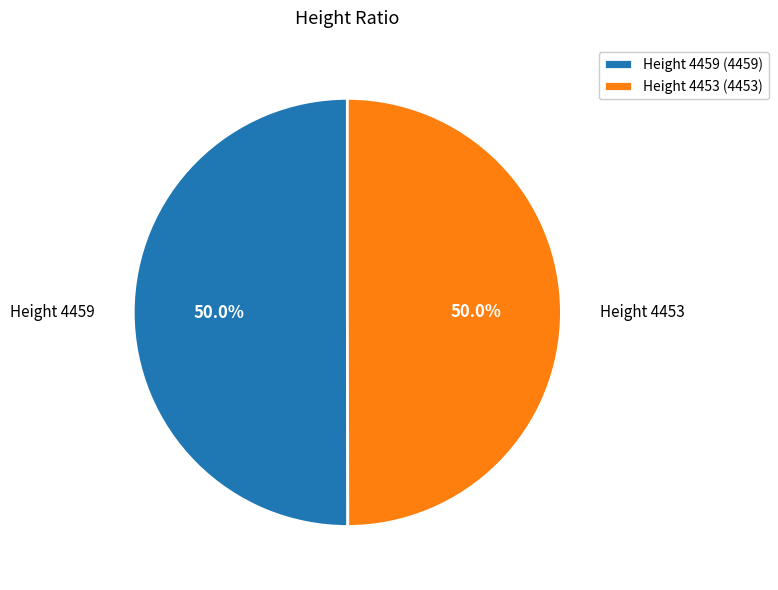

What is the ratio of the value at Height 4459 to the value at Height 4453?

1.0